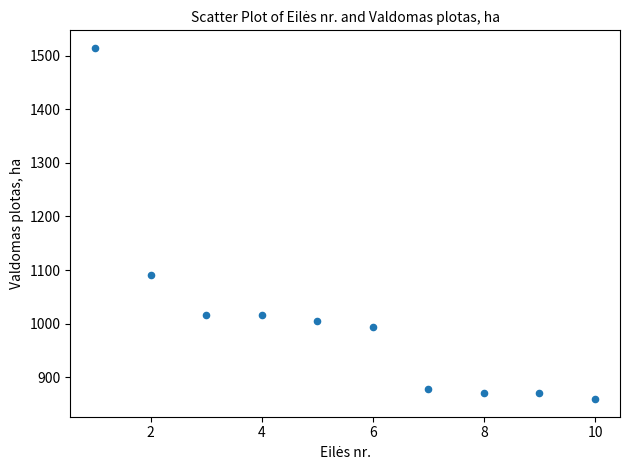

What is the average Y value?

1011.5